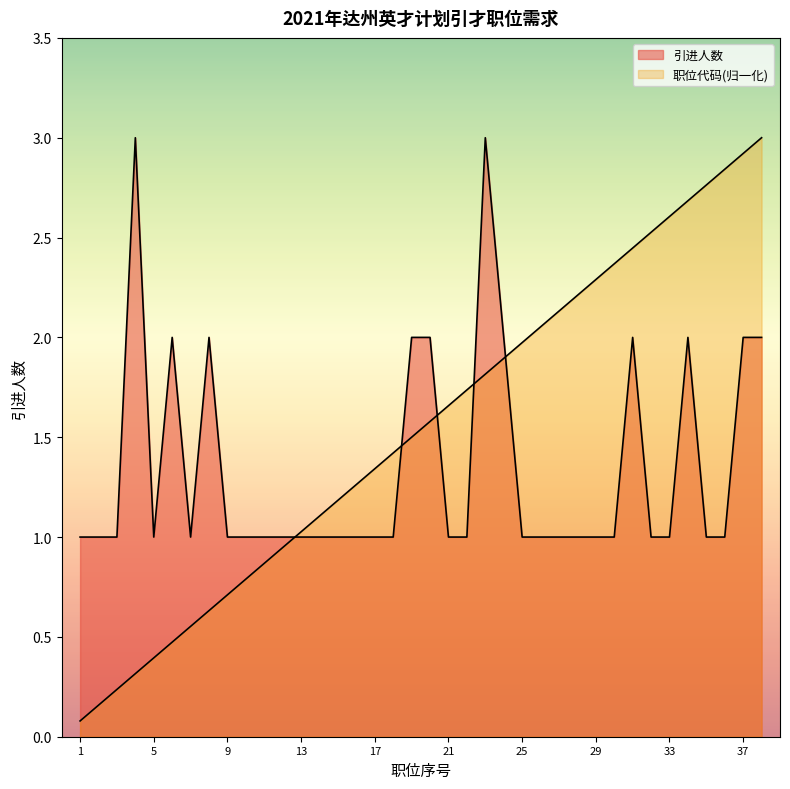

True or false: 职位代码(数字尾) has more than 0 points higher than both neighbors.

False